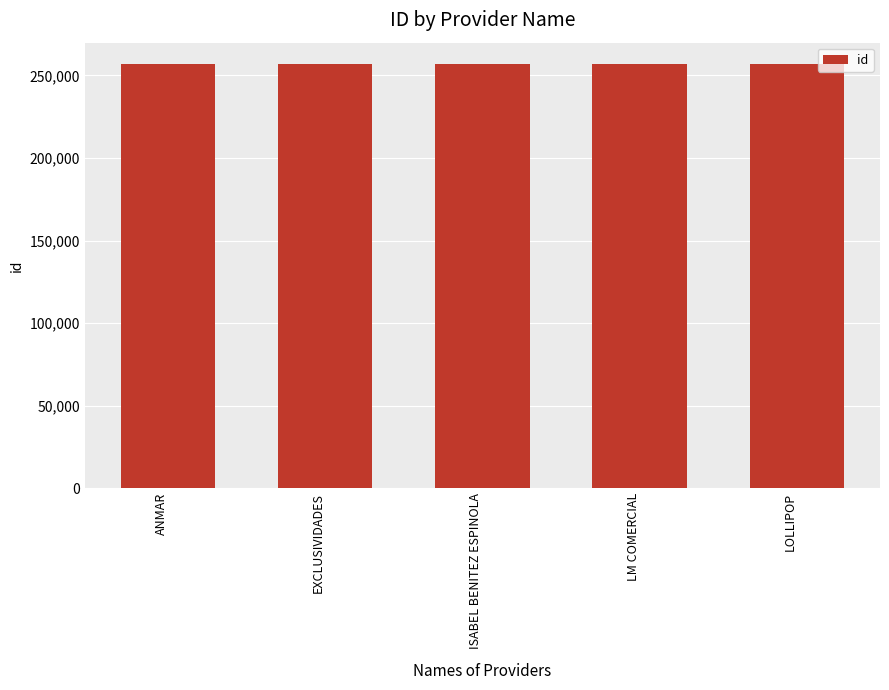

Read the value at LM COMERCIAL.

257000